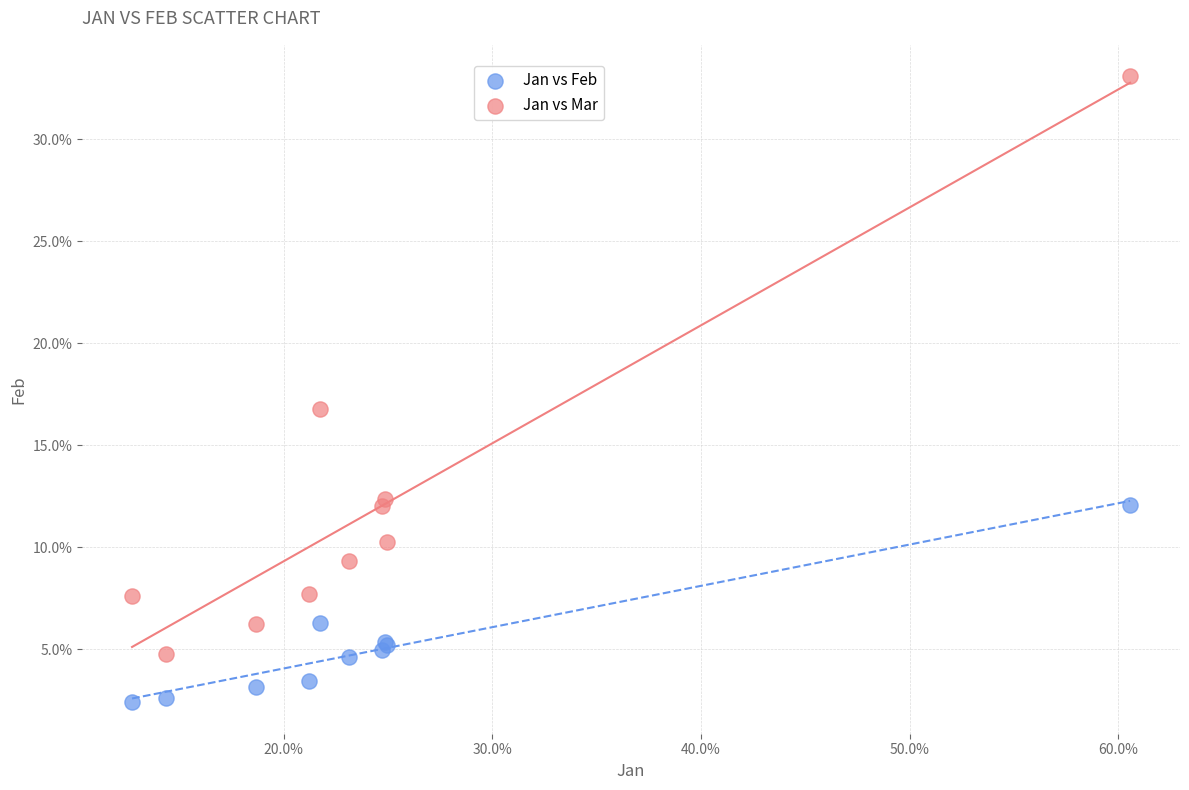

Which series reaches the maximum Y coordinate?

Jan vs Mar